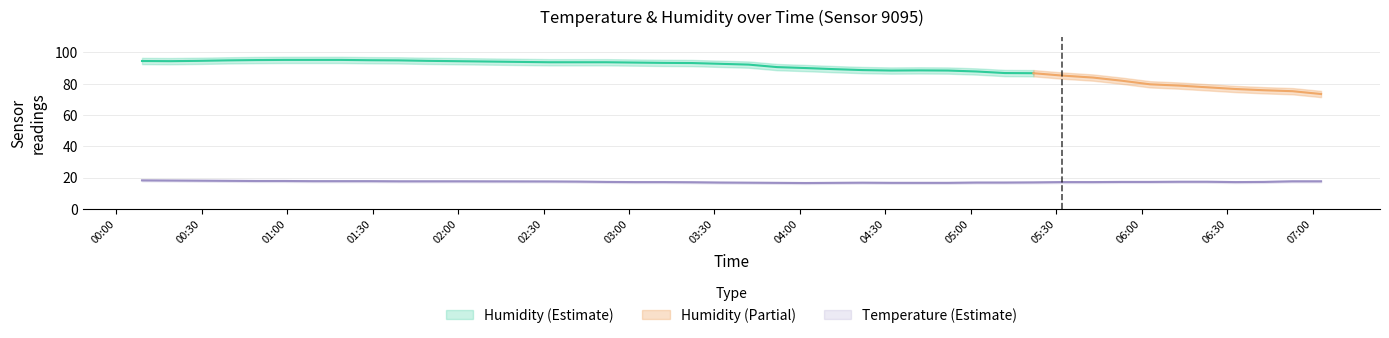

List the labels in order of value, largest first.

00:09, 00:19, 00:29, 00:39, 00:49, 00:59, 01:09, 01:19, 01:29, 01:39, 01:49, 01:59, 06:53, 07:03, 02:32, 02:42, 06:13, 06:23, 02:52, 05:53, 06:03, 06:43, 03:02, 03:12, 05:32, 05:43, 06:33, 03:22, 05:22, 03:32, 05:02, 05:12, 03:42, 04:22, 03:52, 04:12, 04:32, 04:42, 04:52, 04:02